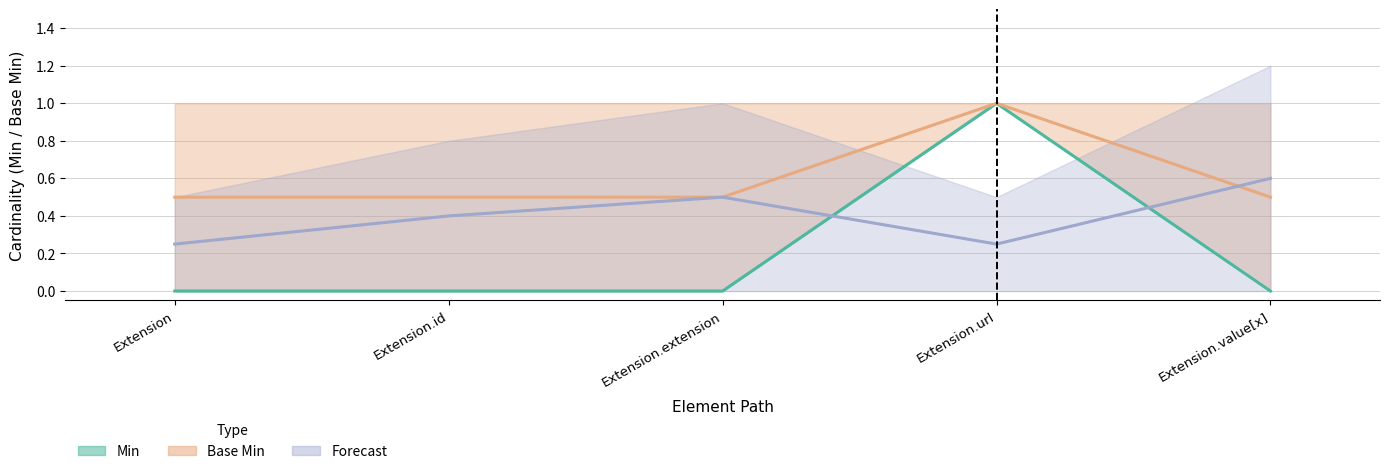

True or false: Min and Base Min cross at least once.

False